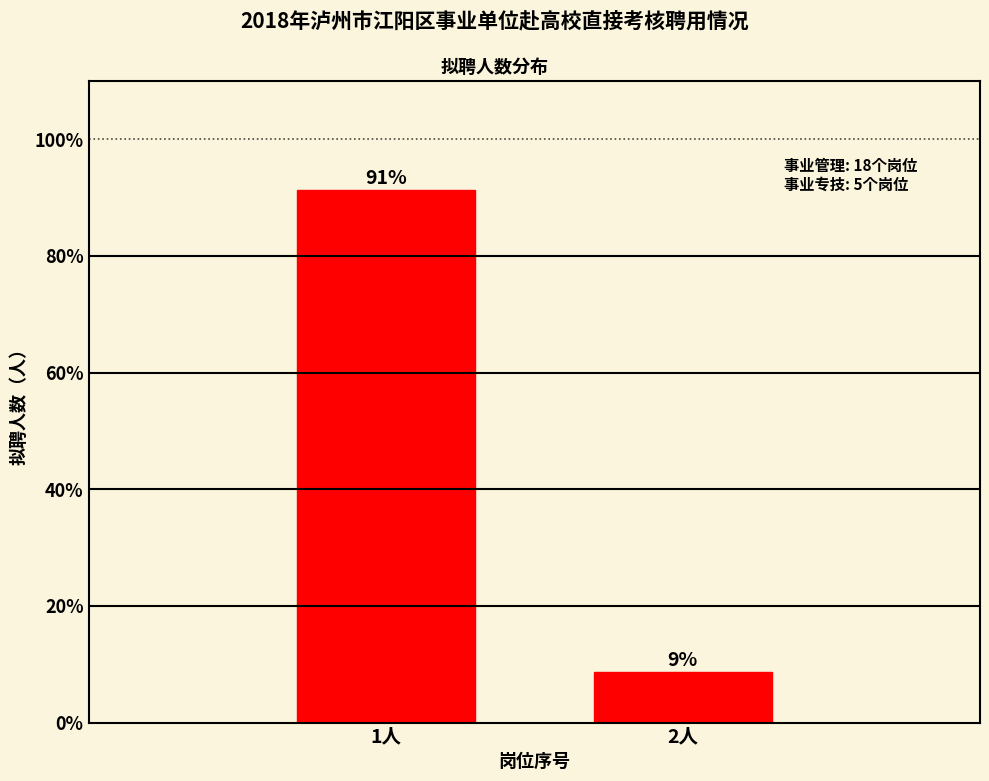

What position from the right is 1人?

2